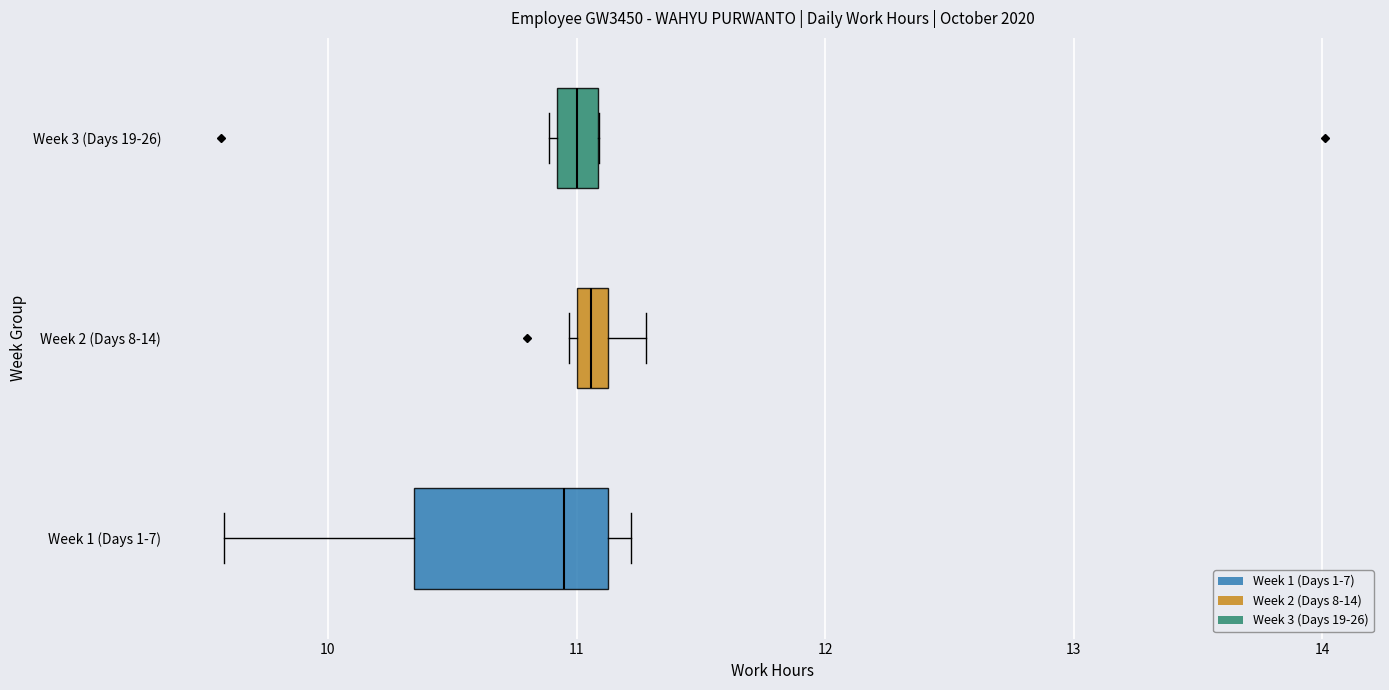

Which box is the widest, from its left edge to its right edge?

Week 1 (Days 1-7)